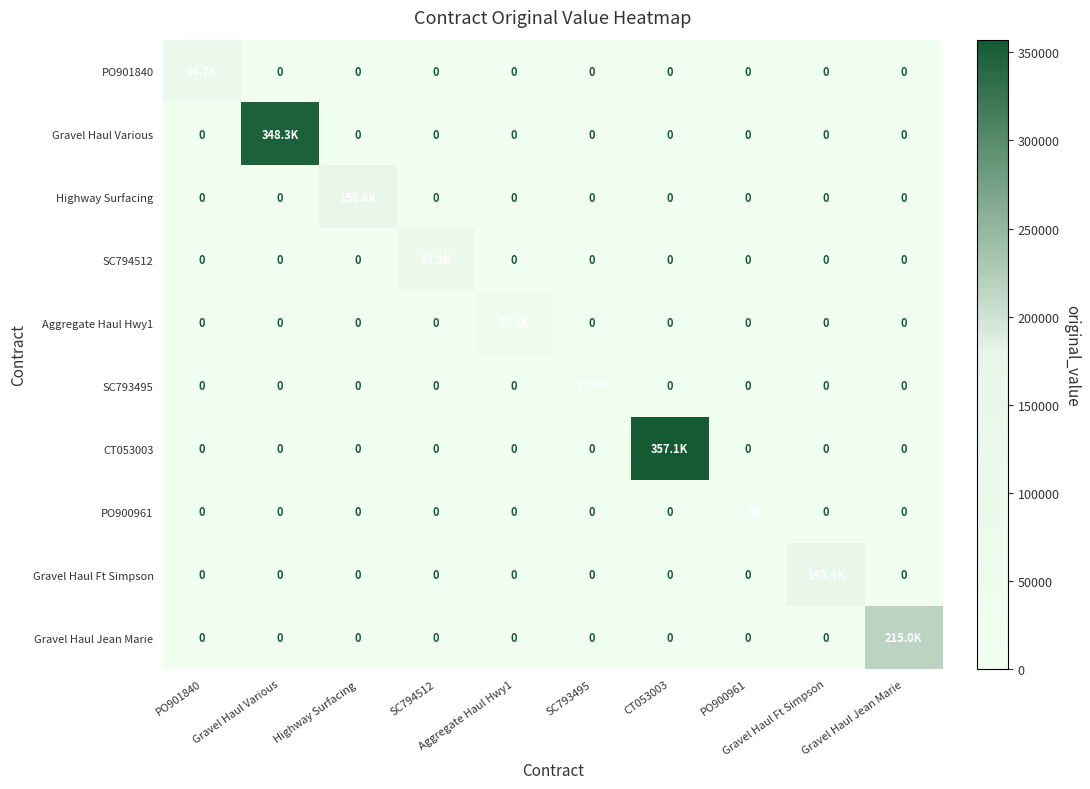

How many data points does each series have?

10